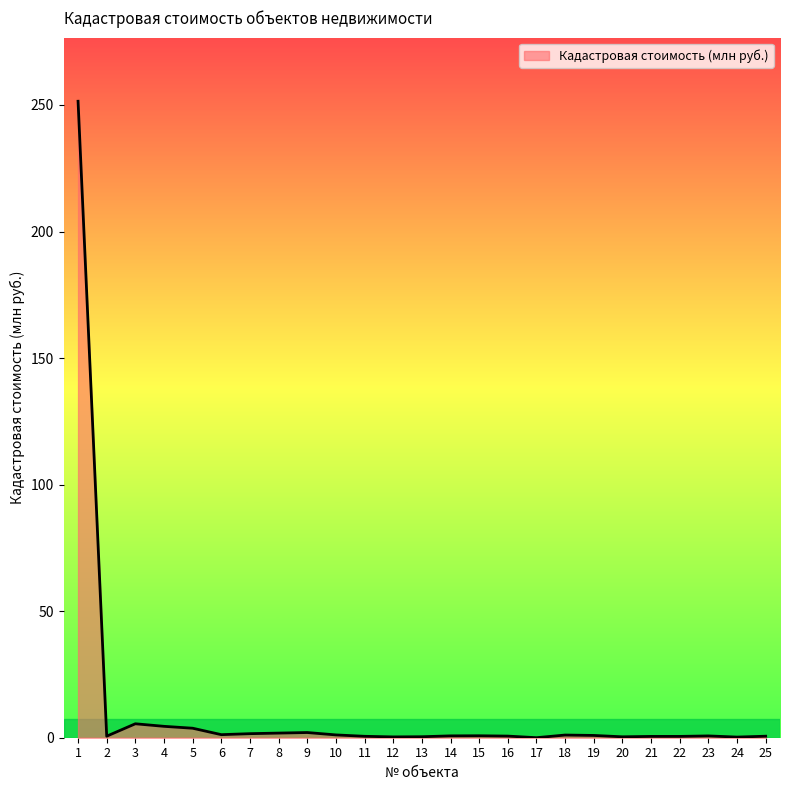

What is the difference between the maximum and minimum values?

251.5